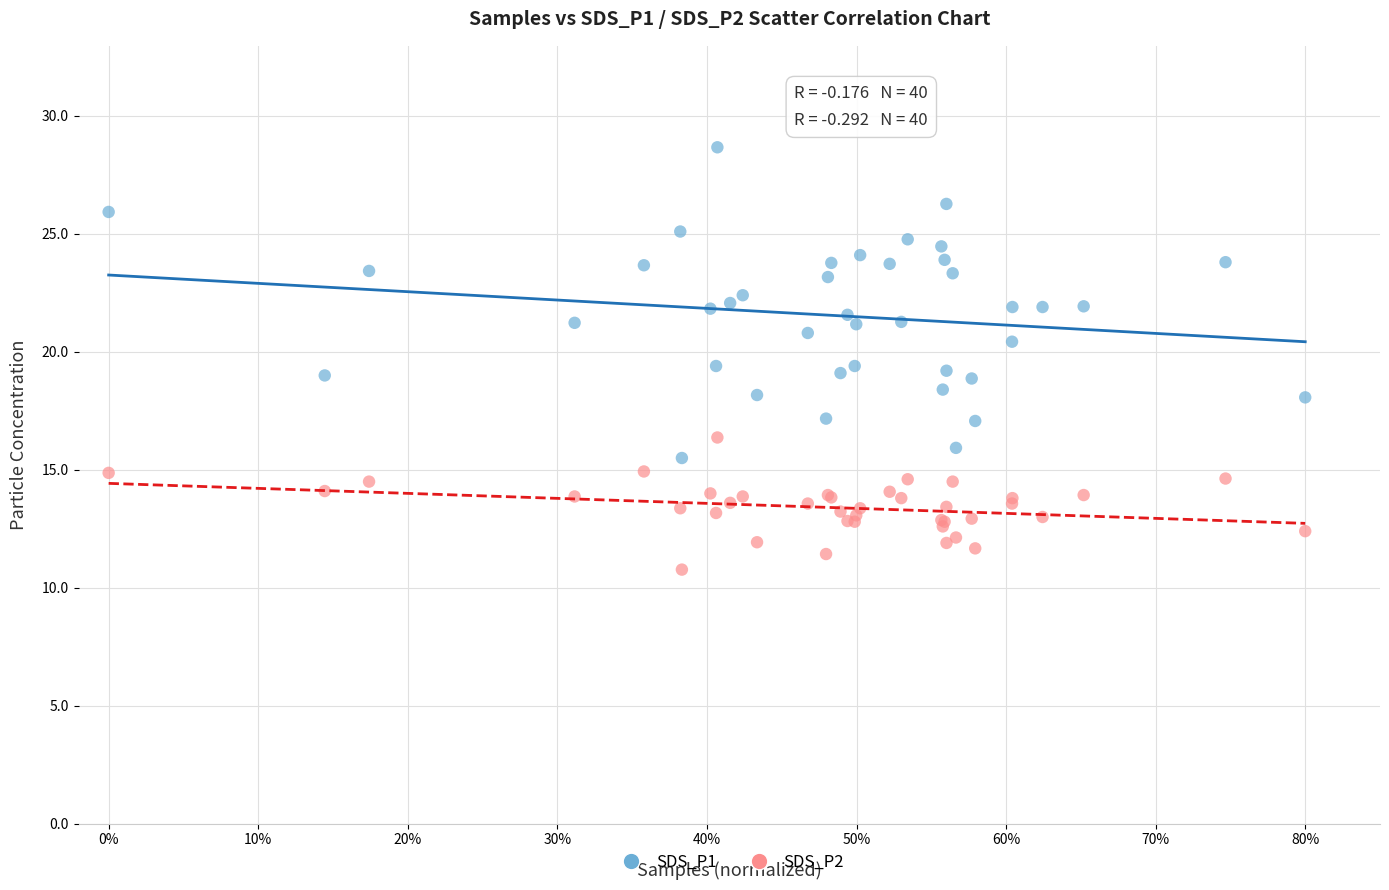

Which series contains the lowest Y value?

SDS_P2